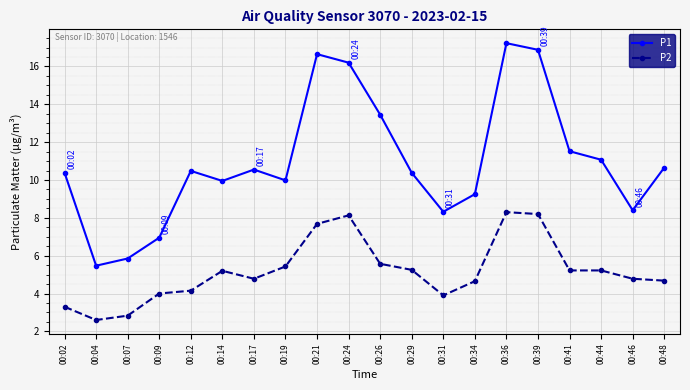

Is it true that P1 equals 2.8 at 00:44?

False